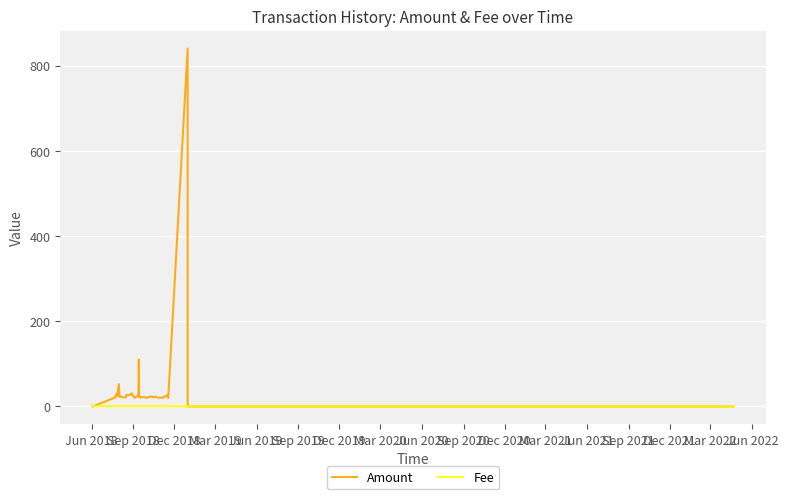

What are all the series names shown in the legend?

Amount, Fee